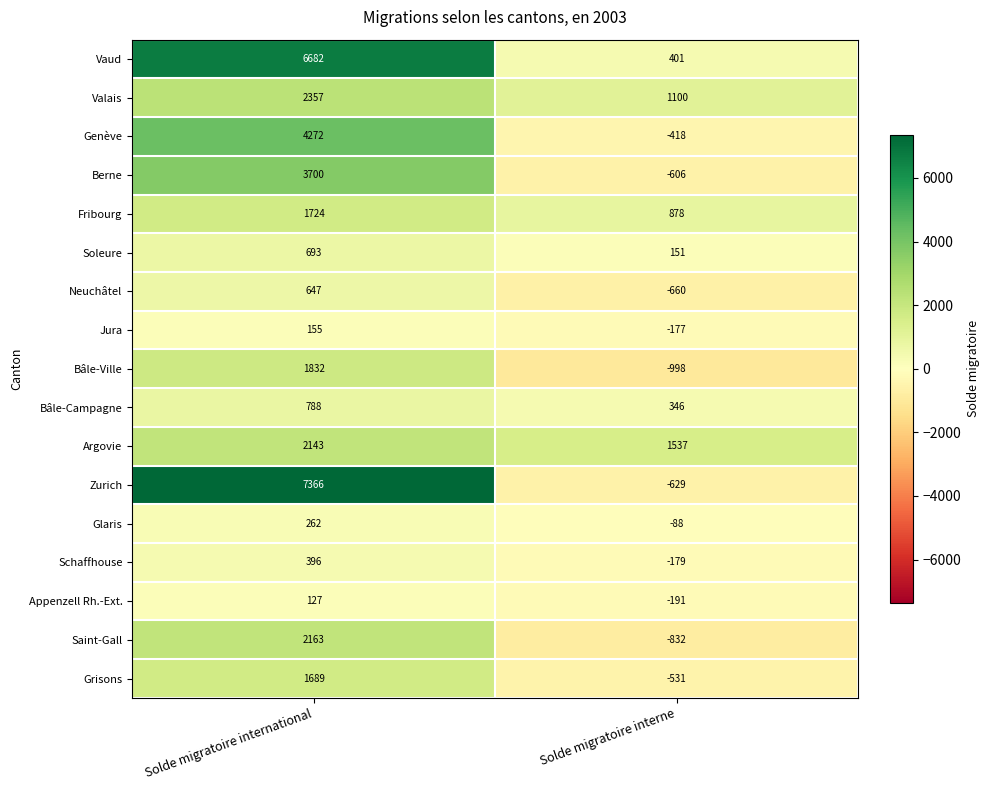

What is the average value of the Genève series?

1927